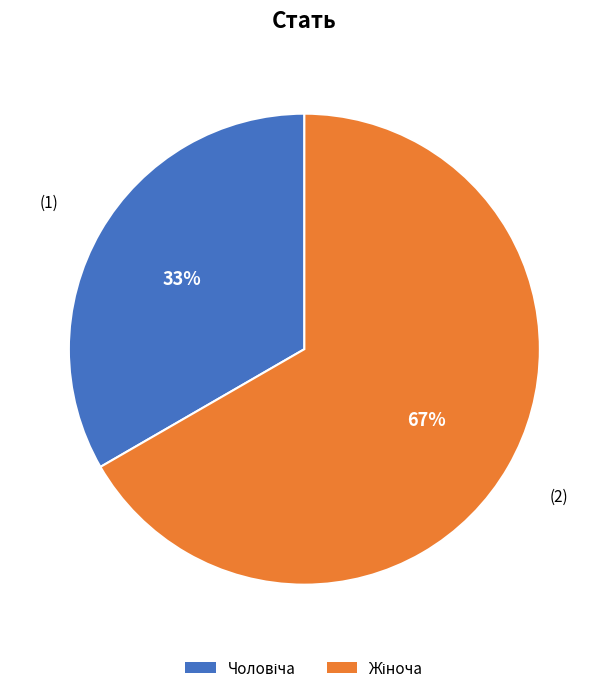

To the nearest percent, what is the average slice percentage?

50%